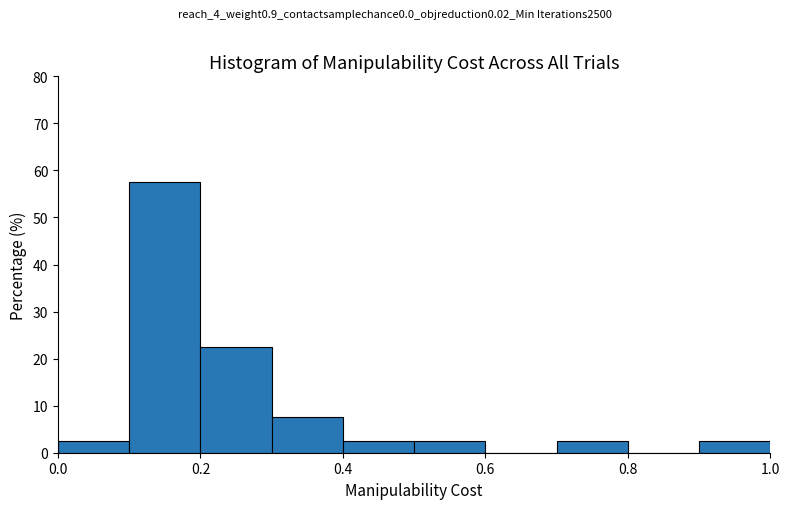

Over which range of the x-axis is the bar tallest?

0.1 to 0.2